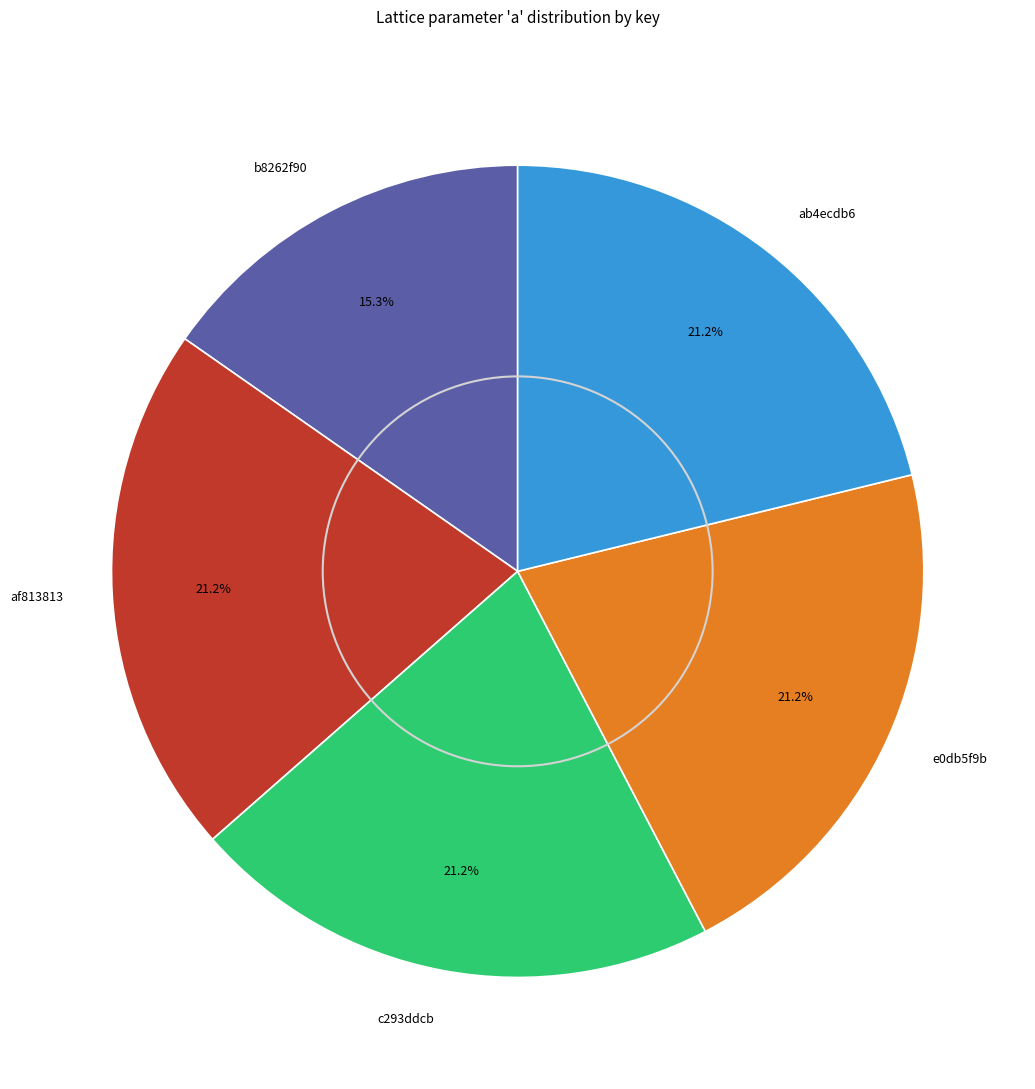

Is there a majority slice in this chart?

No